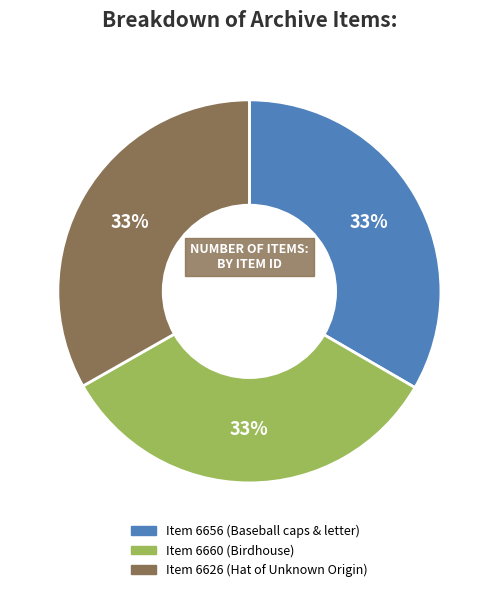

Is there a majority slice in this chart?

No